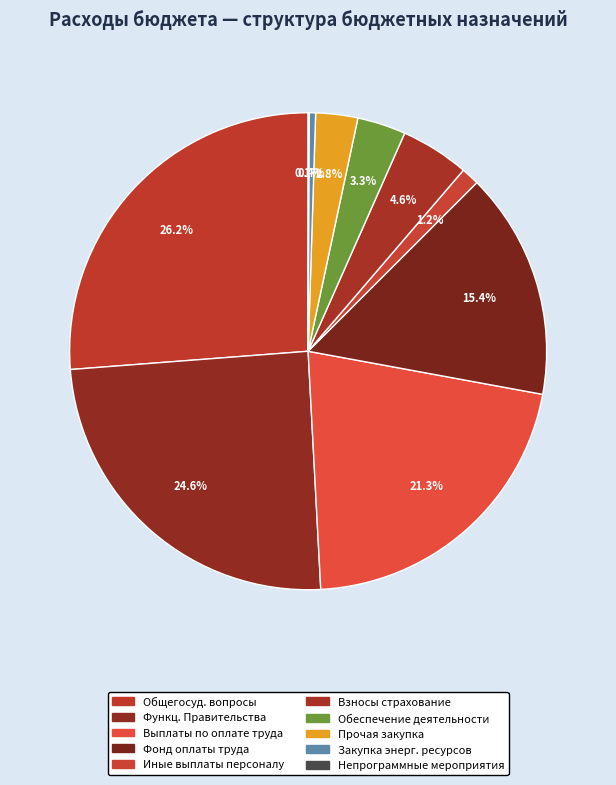

Rank the categories by value from highest to lowest.

ОБЩЕГОСУДАРСТВЕННЫЕ ВОПРОСЫ, Функционирование Правительства, Расходы на выплаты по оплате труда, Фонд оплаты труда, Взносы по обязательному страхованию, Расходы на обеспечение деятельности, Прочая закупка товаров и услуг, Иные выплаты персоналу, Закупка энергетических ресурсов, Иные непрограммные мероприятия